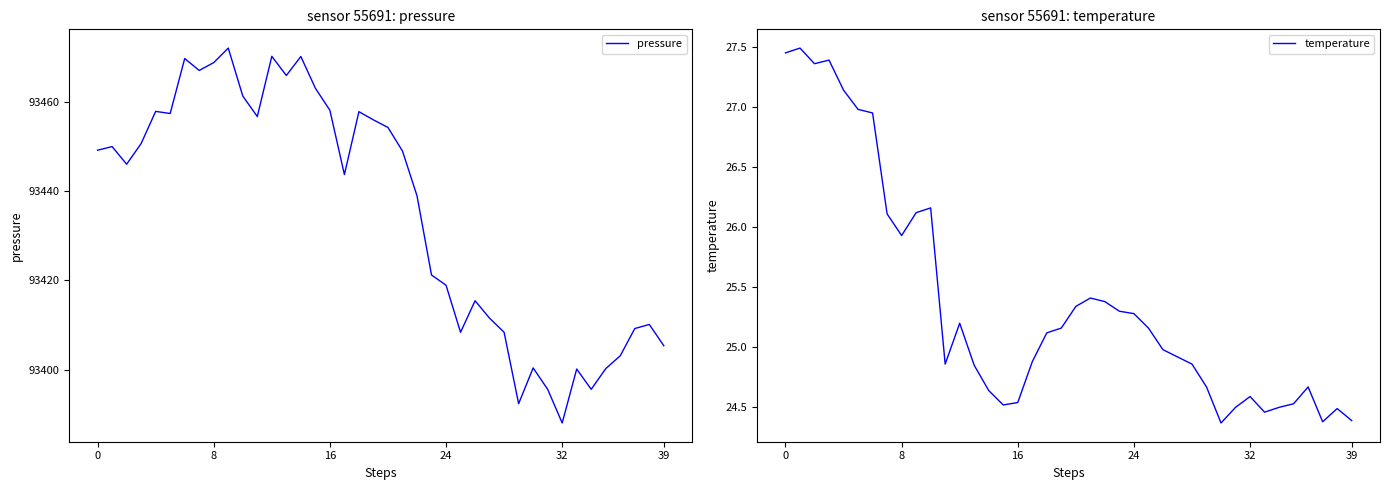

How many lines are shown in the chart?

2